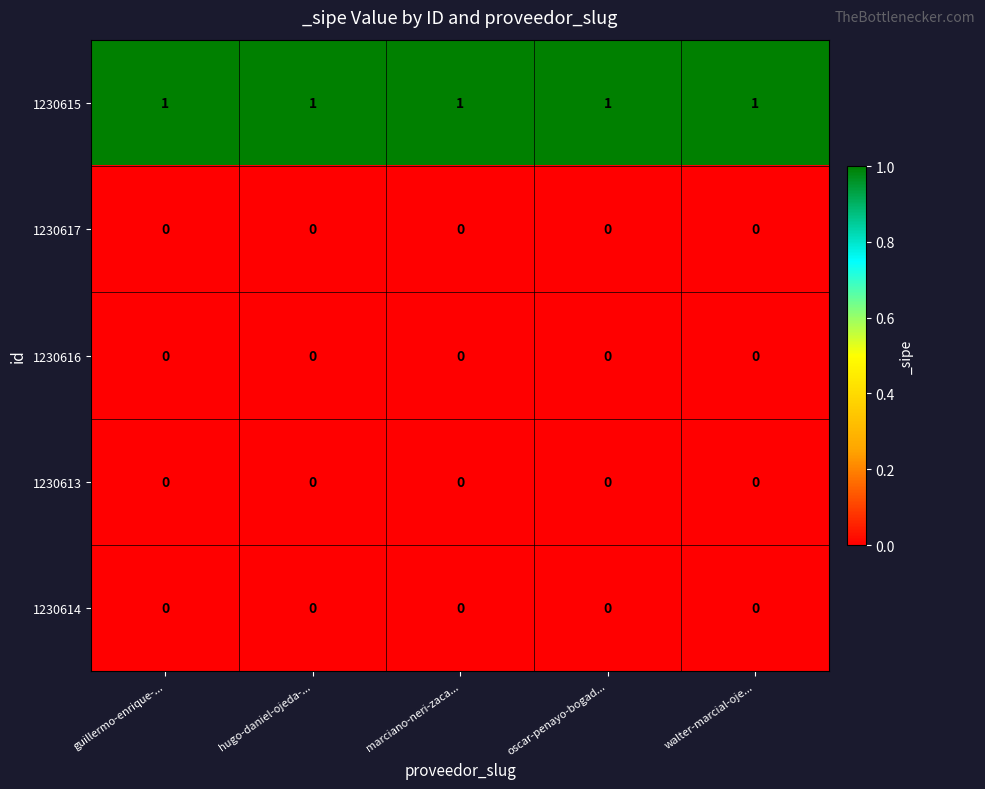

The value of 1230615 at marciano-neri-zaca... is 1. True or false?

True